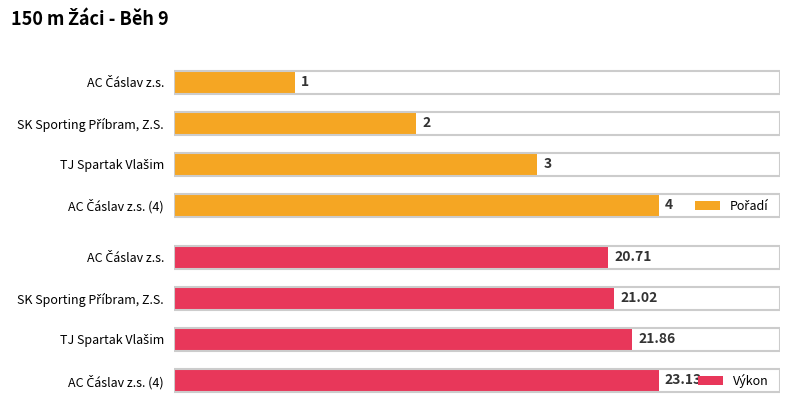

What is the approximate value of Pořadí at 0?

1.0